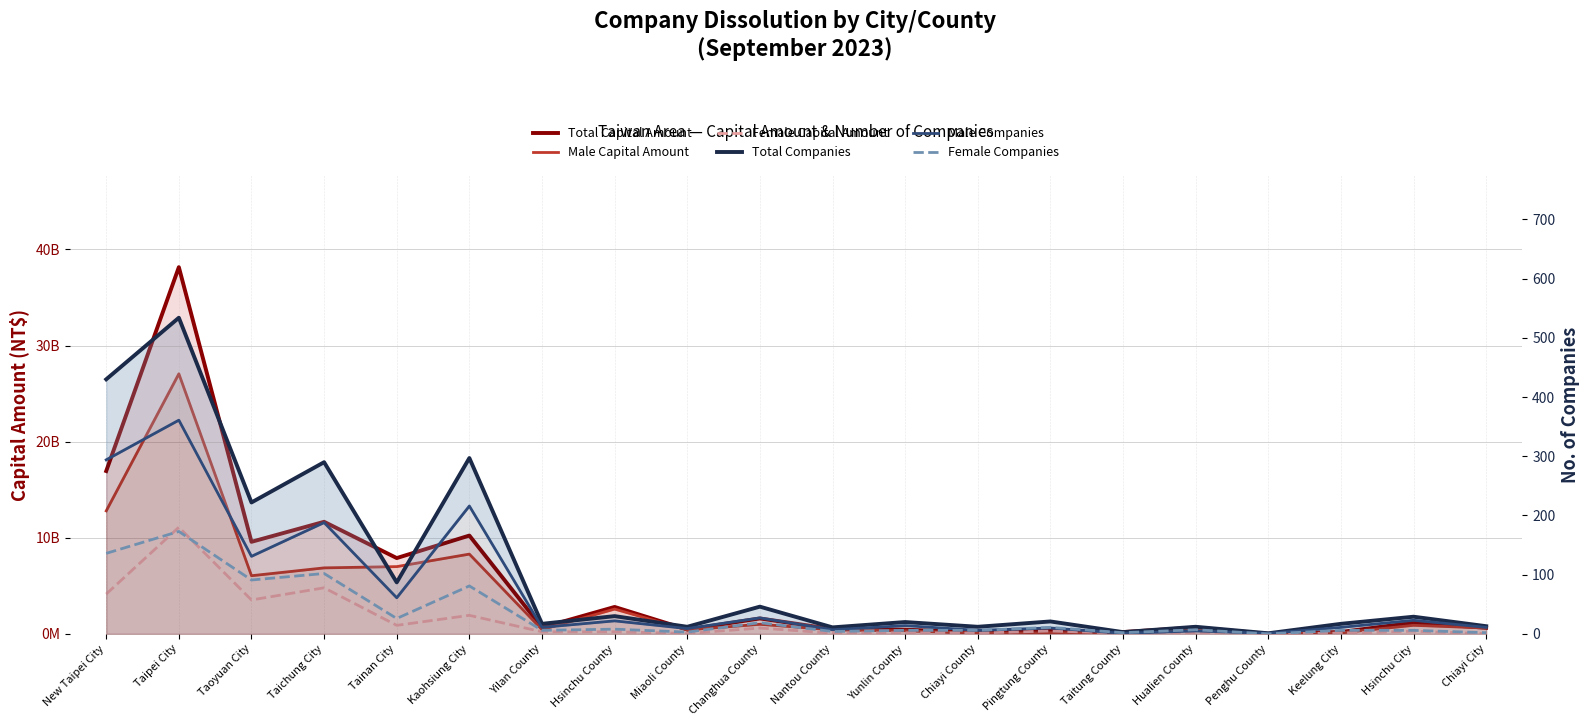

True or false: Total Capital Amount has more than 2 points higher than both neighbors.

True